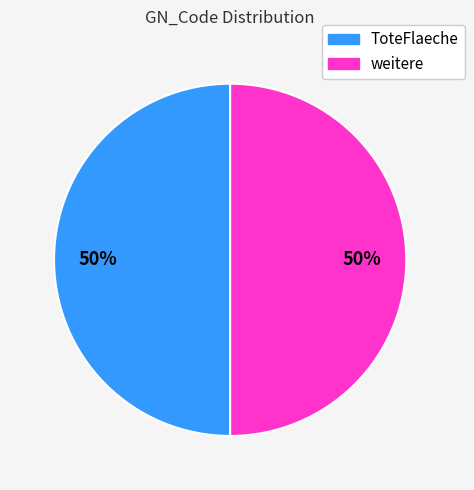

Is it true that ToteFlaeche is 57% of the pie?

False